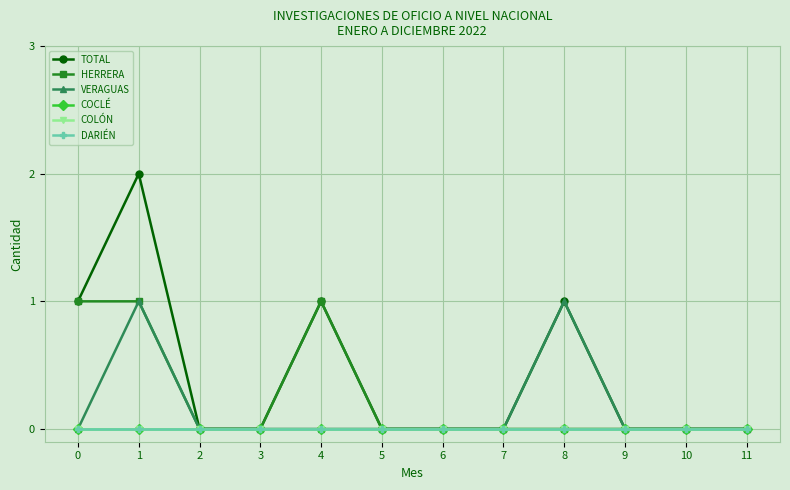

True or false: COCLÉ and DARIÉN cross at least once.

False